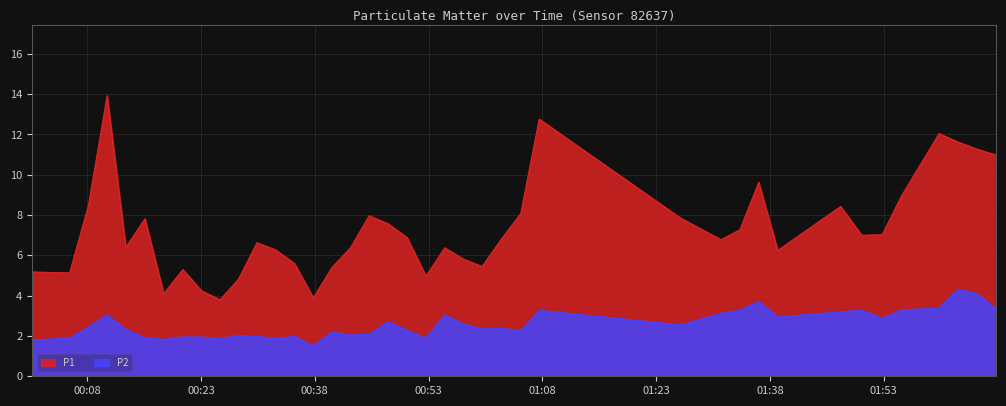

What is the difference between the maximum and minimum values in the P1 series?

10.1